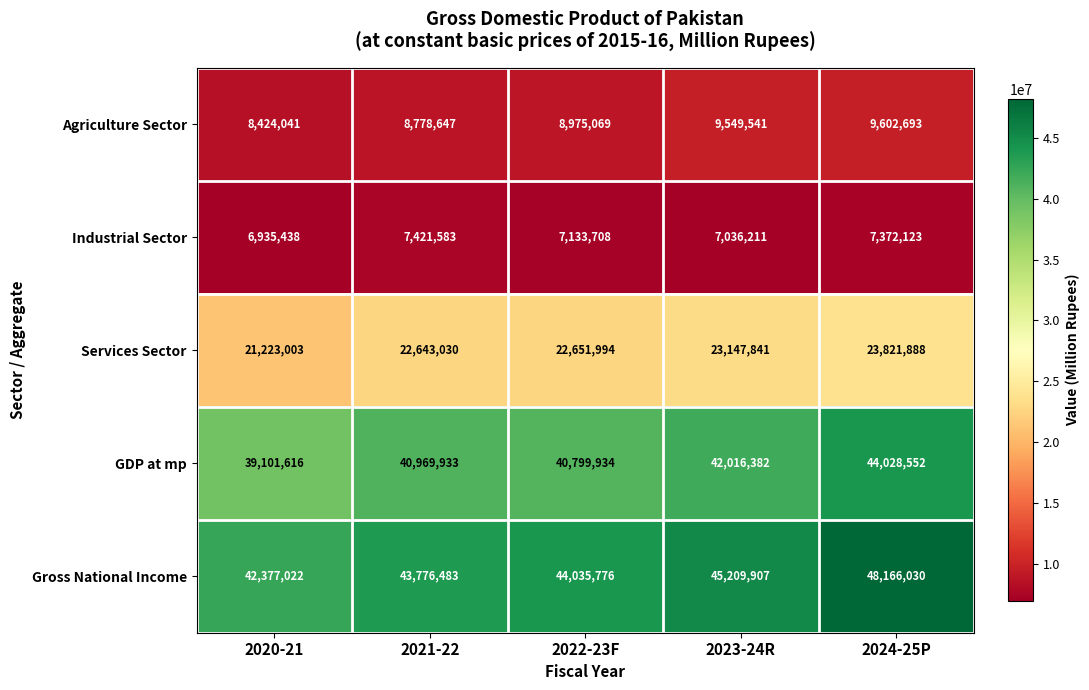

How many data points does each series have?

5